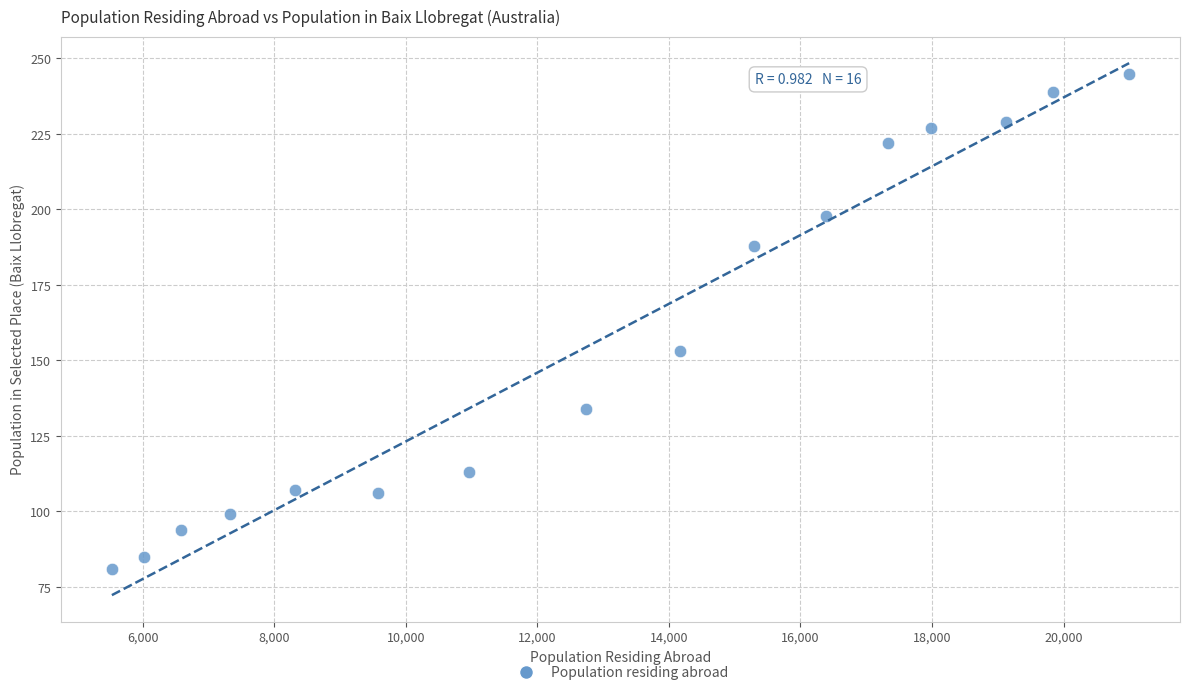

What is the range of Y values (max minus min)?

164